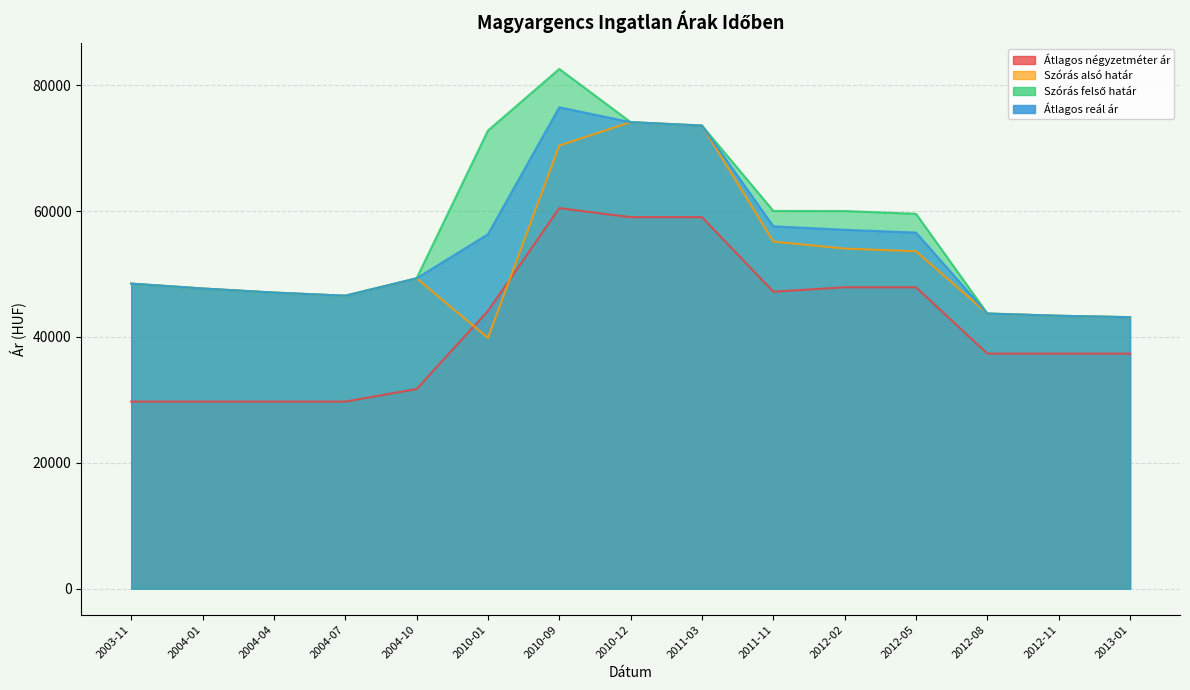

Reading left to right, transcribe all the data shown in this chart.

Átlagos négyzetméter ár: 29729	29729	29729	29729	31718	44138	60471	59036	59036	47188	47891	47891	37349	37349	37349
Szórás alsó határ: 48471	47698	47050	46550	49316	39844	70408	74130	73587	55152	54047	53606	43722	43366	43140
Szórás felső határ: 48471	47698	47050	46550	49316	72792	82584	74130	73587	60020	60009	59568	43722	43366	43140
Átlagos reál ár: 48471	47698	47050	46550	49316	56318	76496	74130	73587	57586	57028	56587	43722	43366	43140